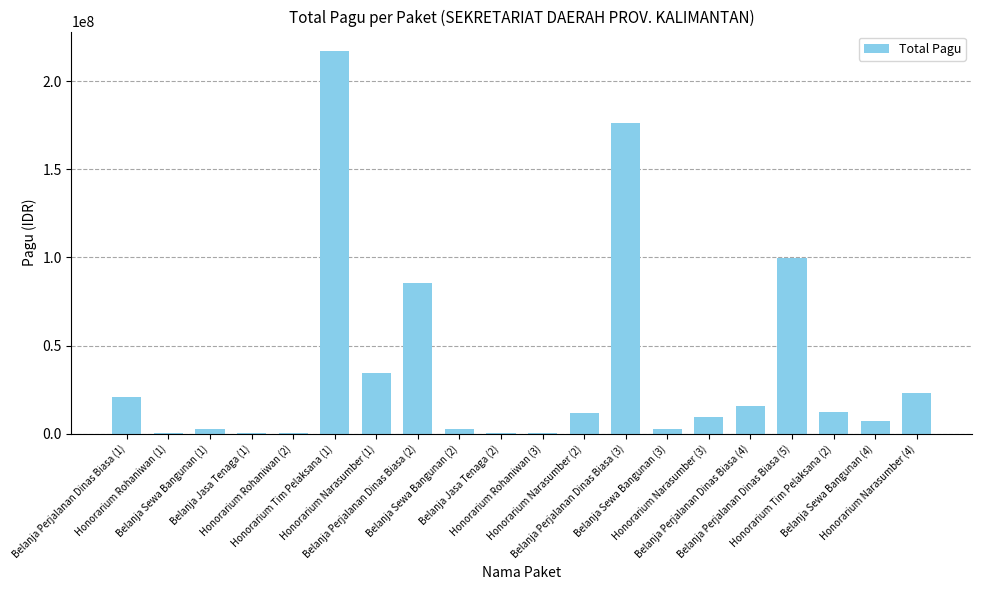

What is the sum of all values?

723083000